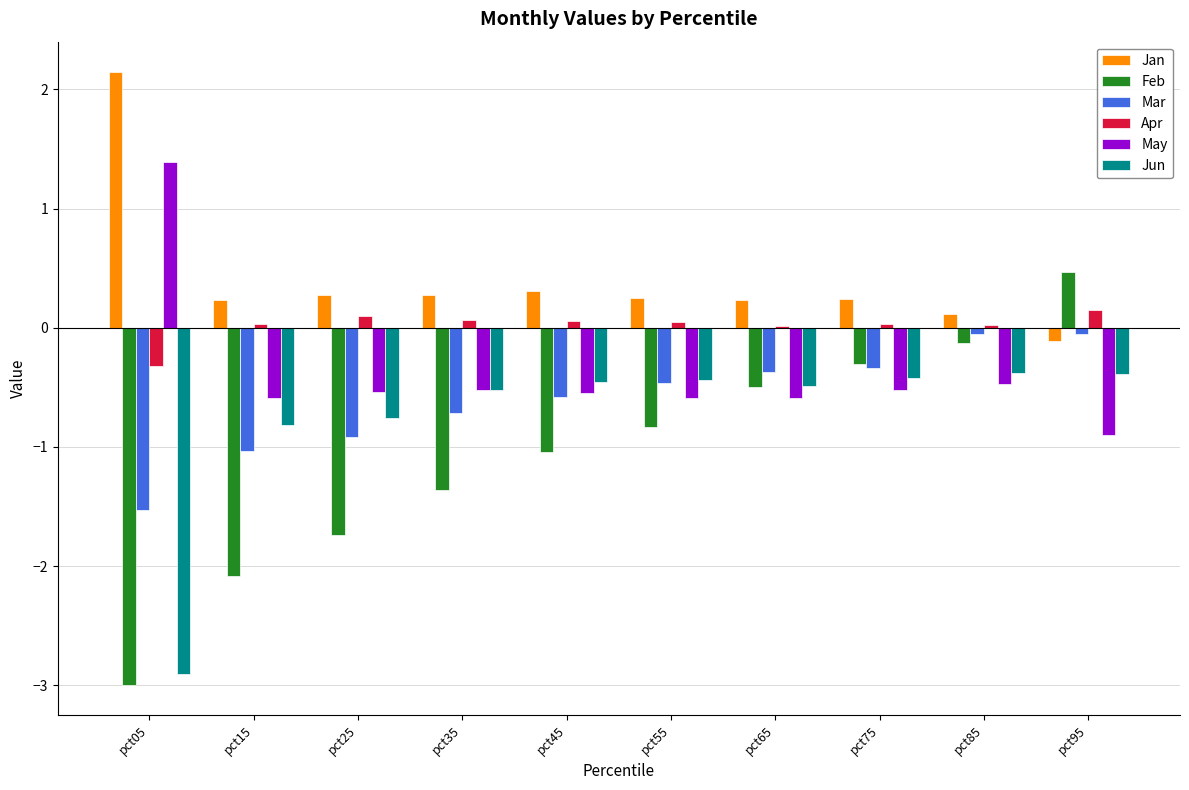

How many data points does each series have?

10